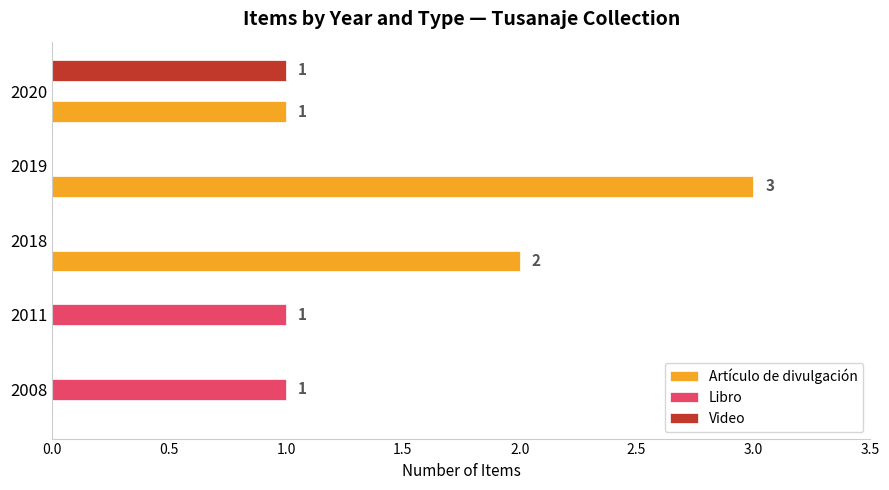

Between 2011 and 2018, which series saw the biggest shift?

Artículo de divulgación